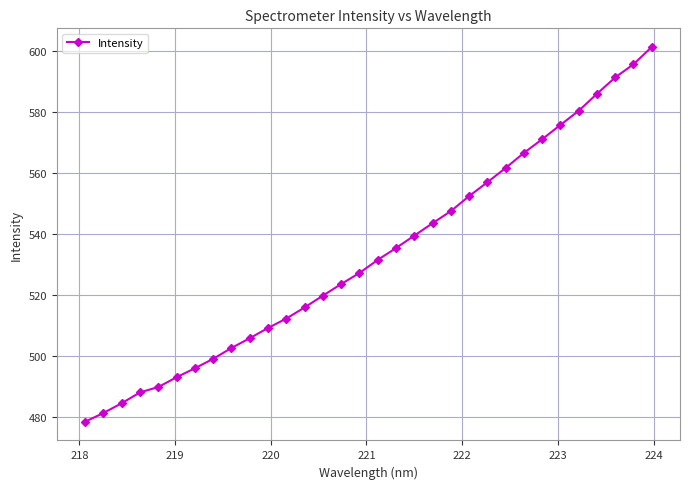

What is the difference between the maximum and minimum values?

122.8